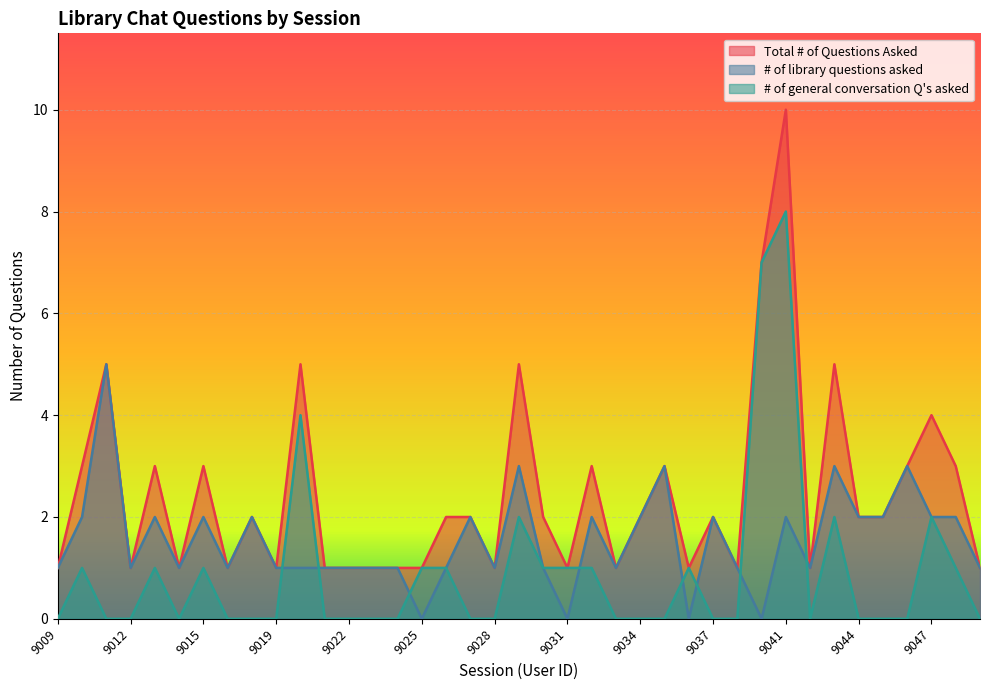

Reading left to right, transcribe all the data shown in this chart.

Total # of Questions Asked: 1	3	5	1	3	1	3	1	2	1	5	1	1	1	1	1	2	2	1	5	2	1	3	1	2	3	1	2	1	7	10	1	5	2	2	3	4	3	1
# of library questions asked: 1	2	5	1	2	1	2	1	2	1	1	1	1	1	1	0	1	2	1	3	1	0	2	1	2	3	0	2	1	0	2	1	3	2	2	3	2	2	1
# of general conversation Q's asked: 0	1	0	0	1	0	1	0	0	0	4	0	0	0	0	1	1	0	0	2	1	1	1	0	0	0	1	0	0	7	8	0	2	0	0	0	2	1	0